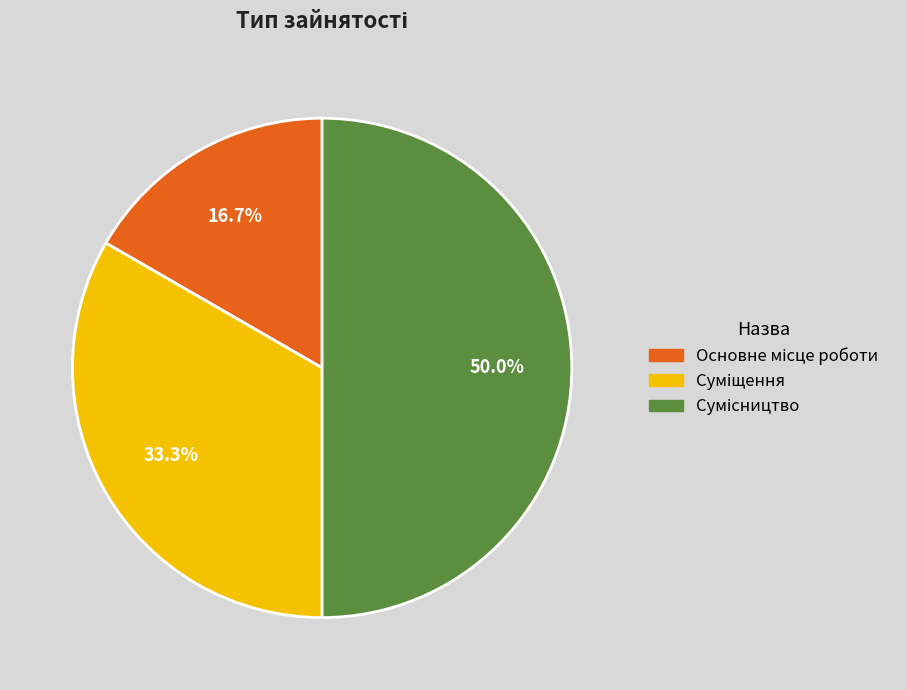

What is the change in value from Основне місце роботи to Суміщення?

+1